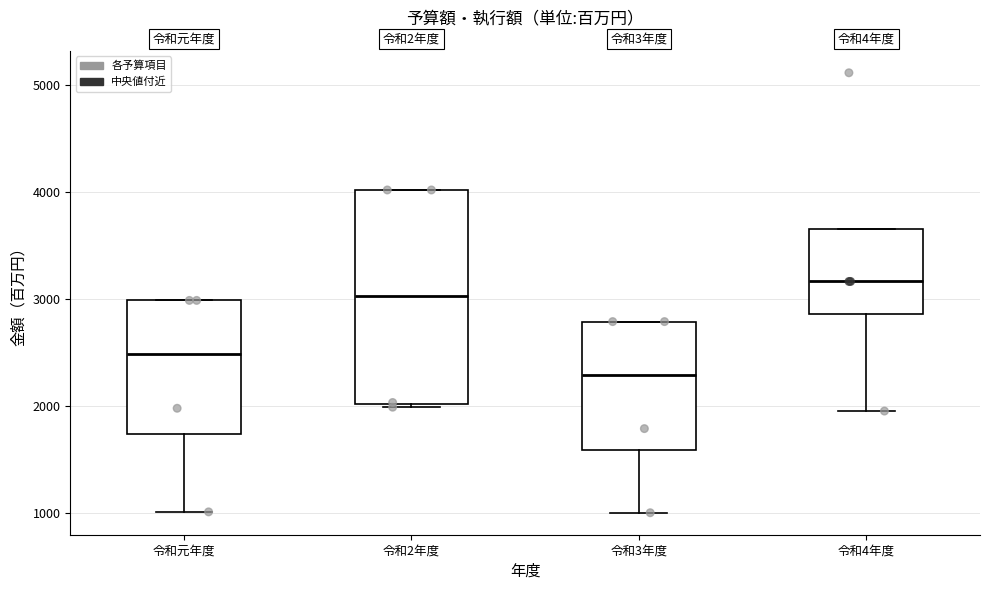

Which box is the tallest, from its lower edge to its upper edge?

令和2年度